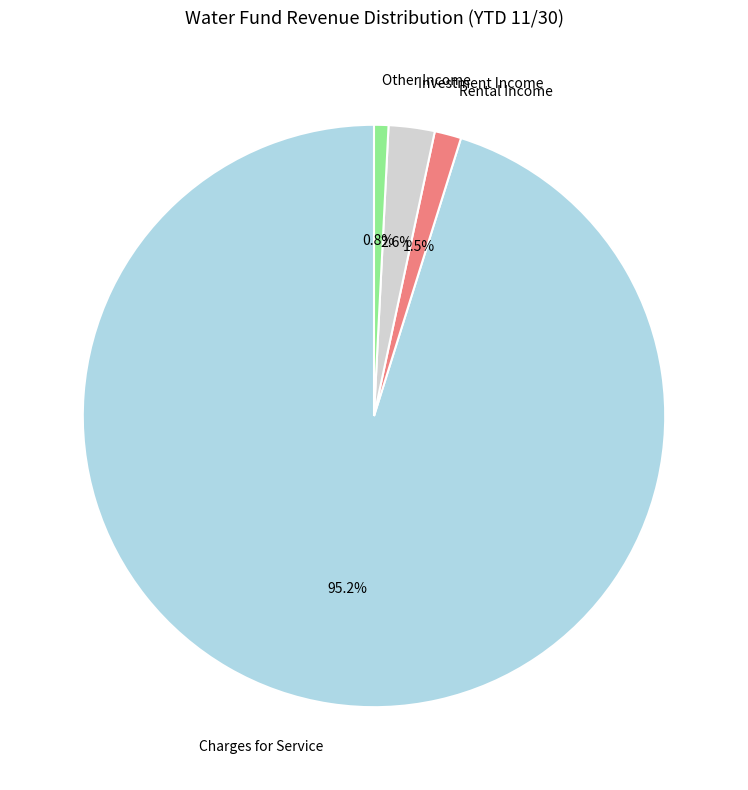

Which category accounts for the majority?

Charges for Service